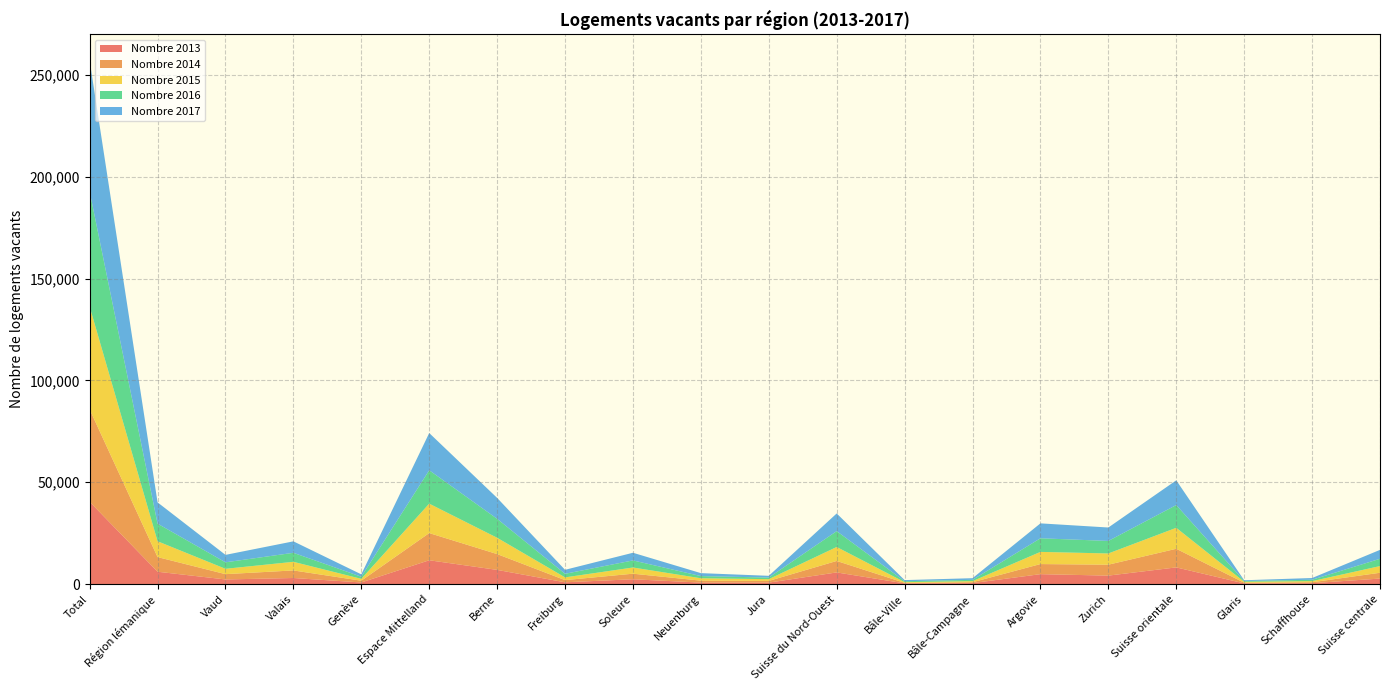

Reading left to right, what are all the values shown in this chart?

Nombre 2013: 40423	6074	2281	2992	801	11704	6980	883	2373	738	730	5734	361	492	4881	4168	8202	342	449	2722
Nombre 2014: 45355	7188	2606	3719	863	13351	7761	1070	2736	952	832	5629	245	427	4957	5359	9138	338	457	2843
Nombre 2015: 50476	7775	2626	4228	921	14448	8012	1345	3044	1181	866	6864	361	528	5975	5518	10301	461	548	3286
Nombre 2016: 56518	8645	3183	4428	1034	16399	9309	1763	3478	1071	778	7784	452	645	6687	6146	11171	372	686	3578
Nombre 2017: 64274	10445	3653	5625	1167	18277	10262	1953	3757	1444	861	8678	546	809	7323	6597	12141	378	845	4372